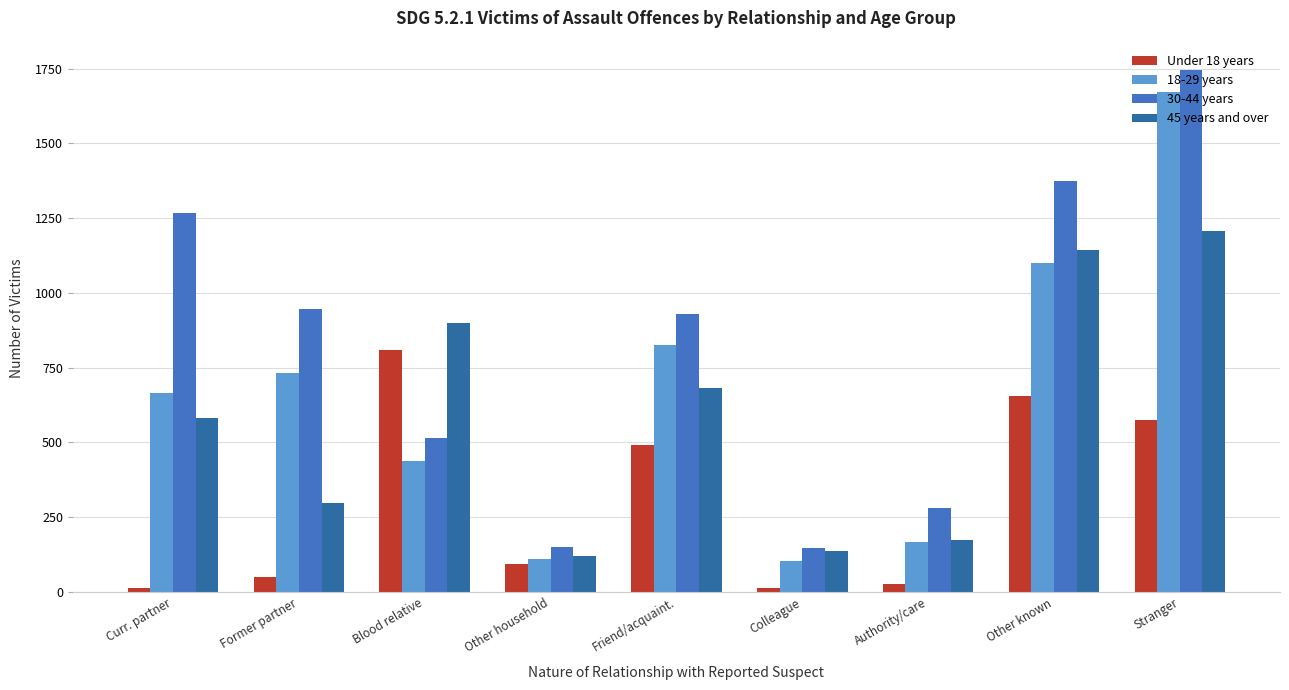

What is the label of the 3rd bar from the right?

Authority/care